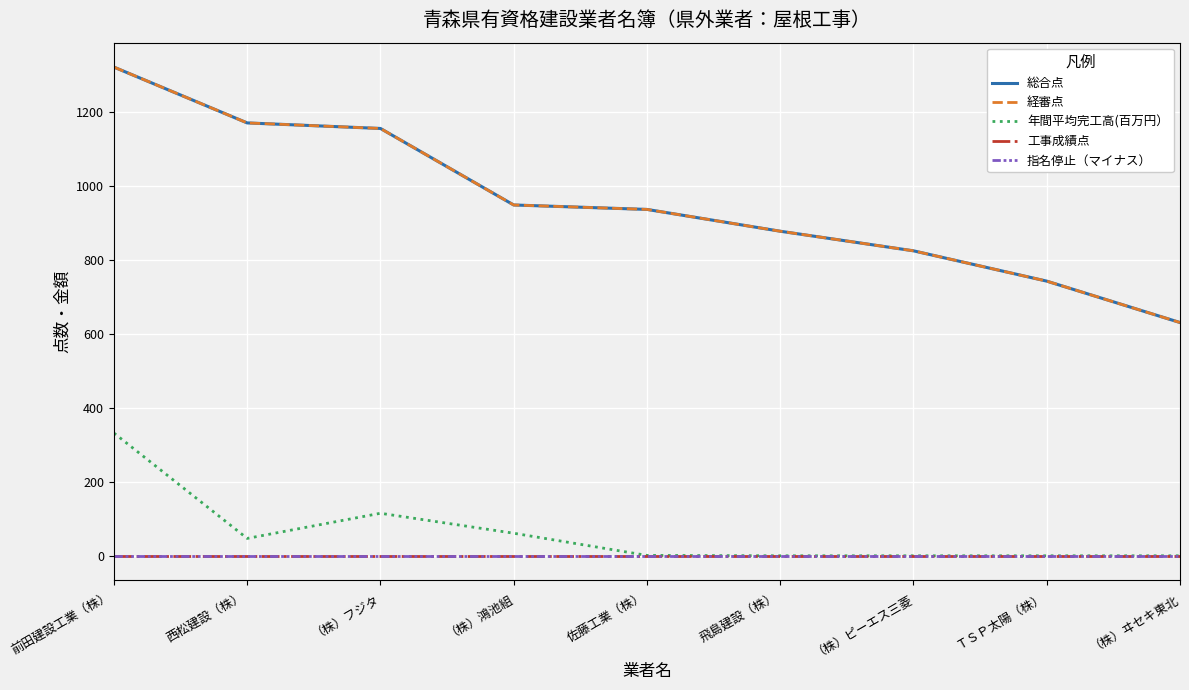

Between 西松建設（株） and （株）ヰセキ東北, which series saw the biggest shift?

総合点